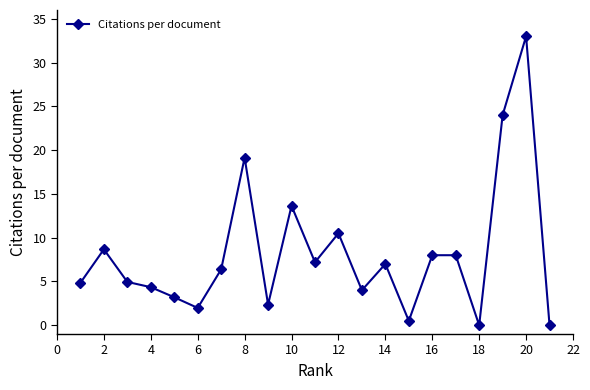

What is the greatest value displayed?

33.0